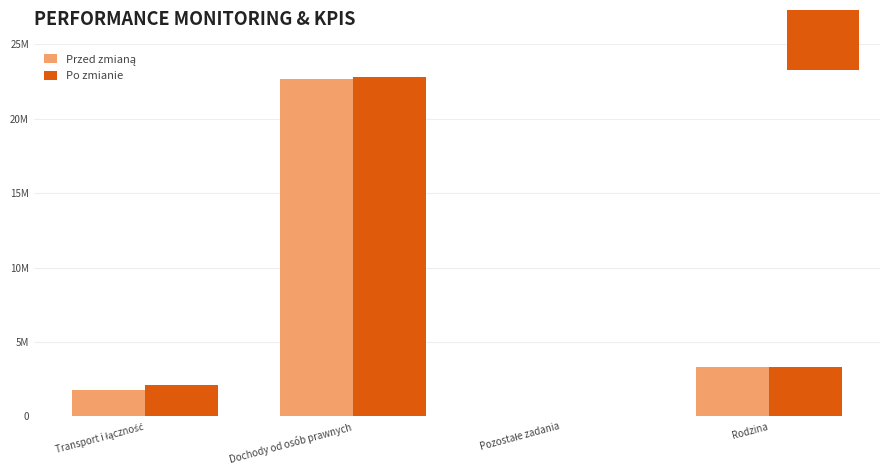

What is the difference between the maximum and minimum values in the Po zmianie series?

22776471